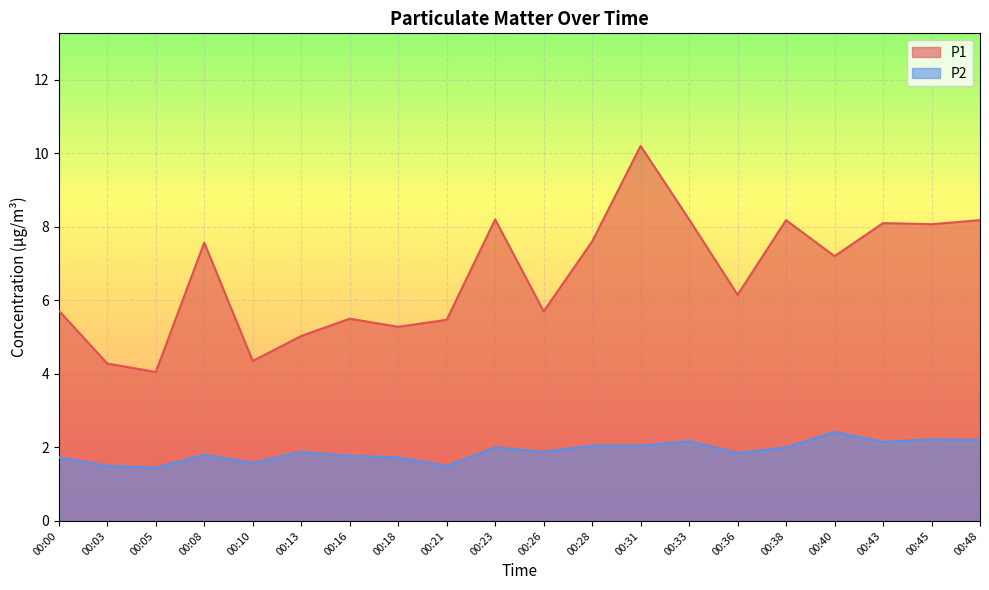

What is the greatest value displayed?

10.2